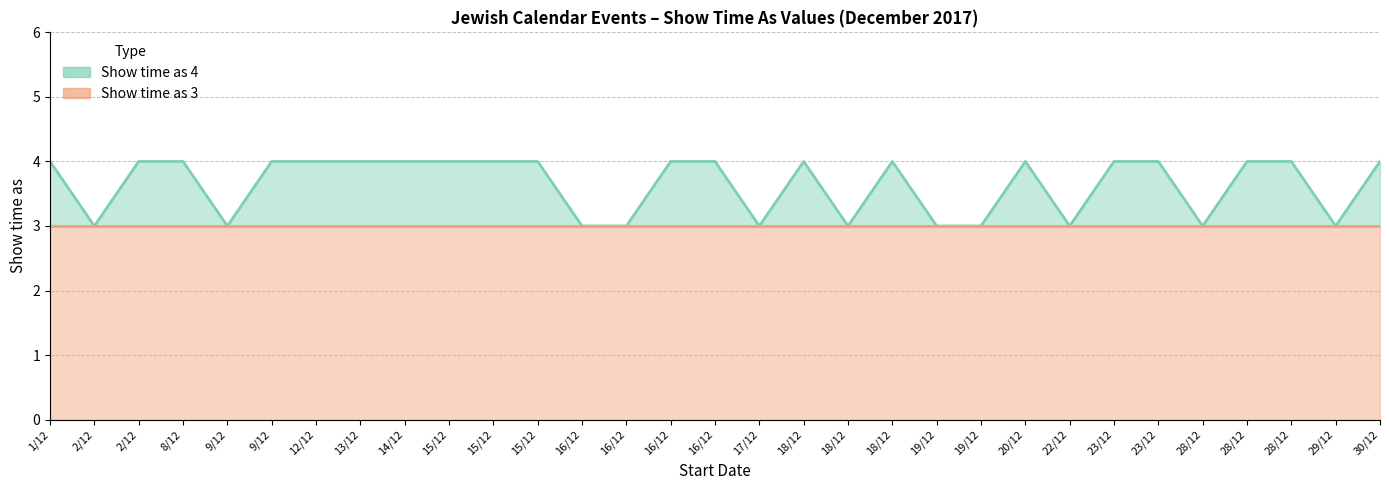

Reading left to right, transcribe all the data shown in this chart.

4	3	4	4	3	4	4	4	4	4	4	4	3	3	4	4	3	4	3	4	3	3	4	3	4	4	3	4	4	3	4